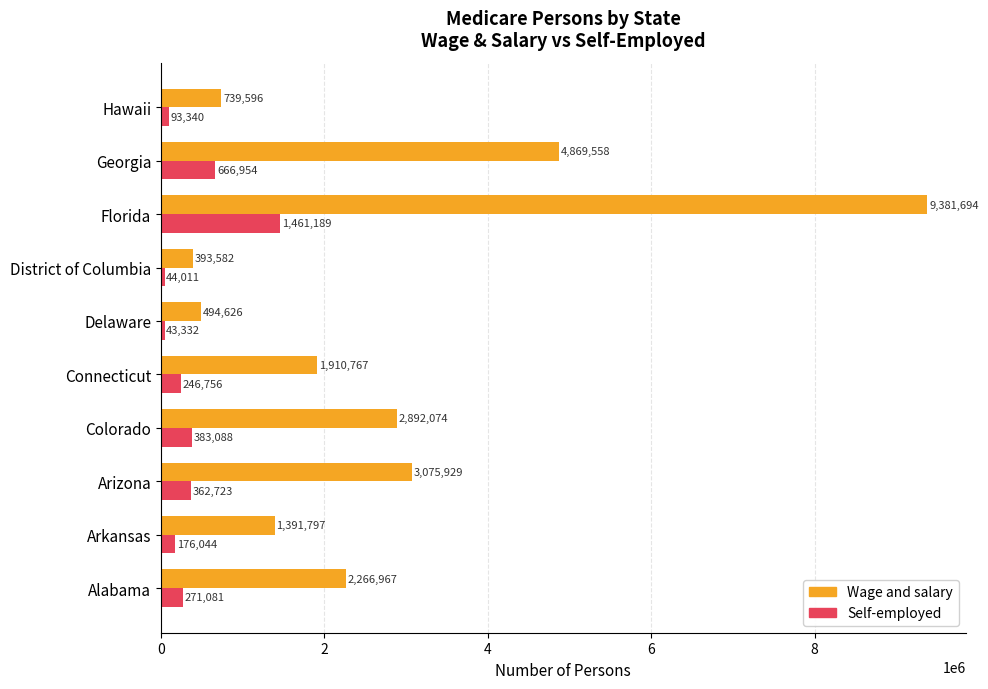

List the series in order of their peak value, highest first.

Wage and salary, Self-employed